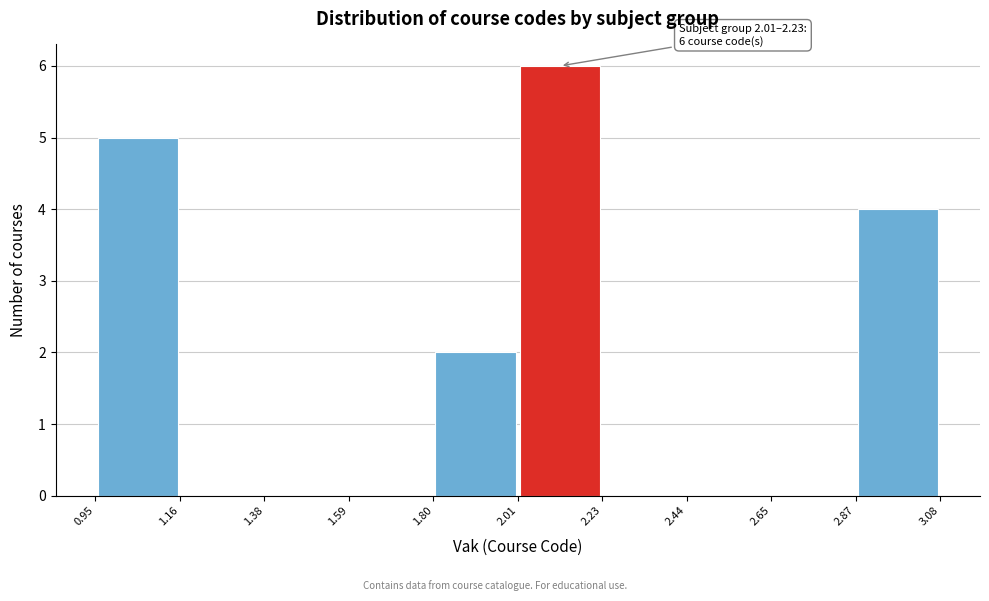

Over which range of the x-axis is the bar tallest?

2.01 to 2.23